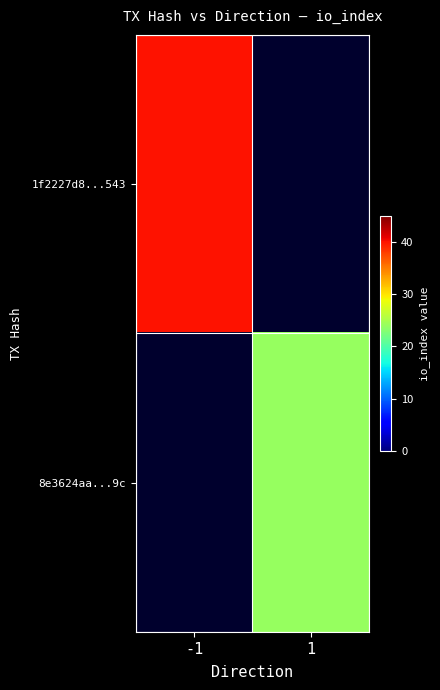

The 8e3624aa...9c series shows 36.9 at 1. True or false?

False